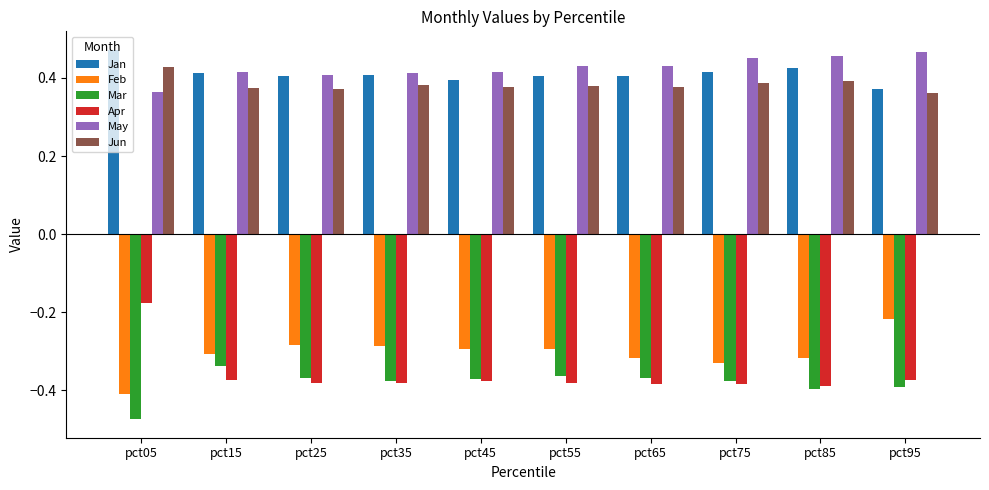

What is the difference between the highest and lowest values at pct15?

0.8